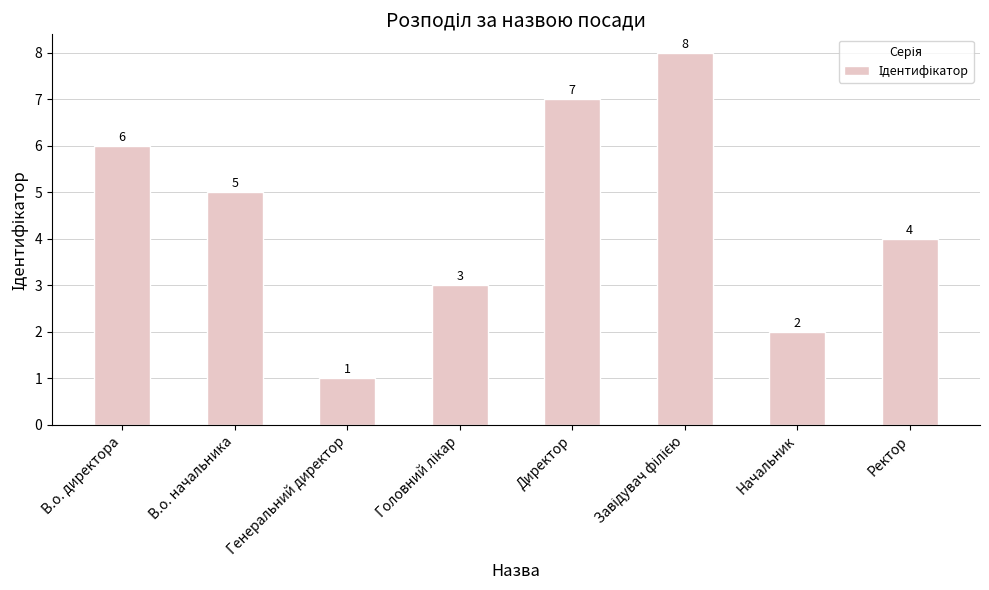

What is the difference between the second highest and second lowest values?

5